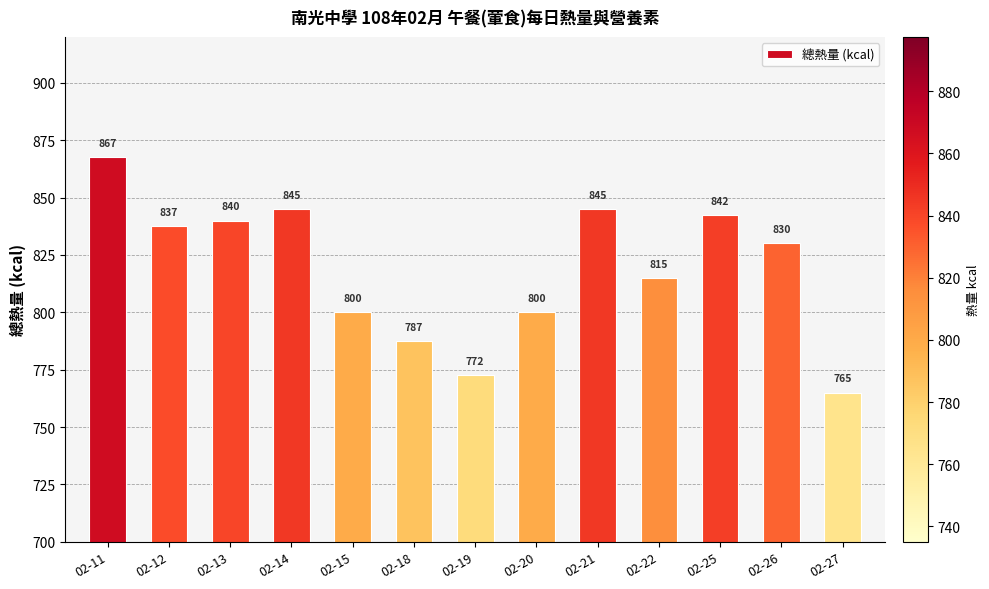

What is the change in value from 02-11 to 02-18?

-80.0